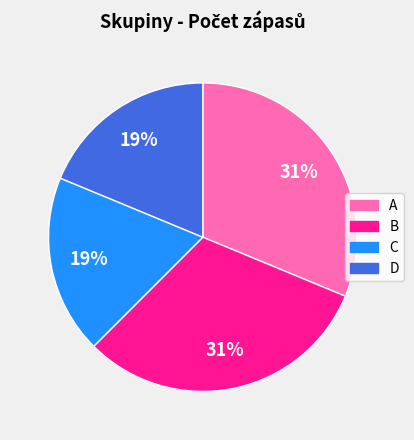

Does any single category account for the majority?

No